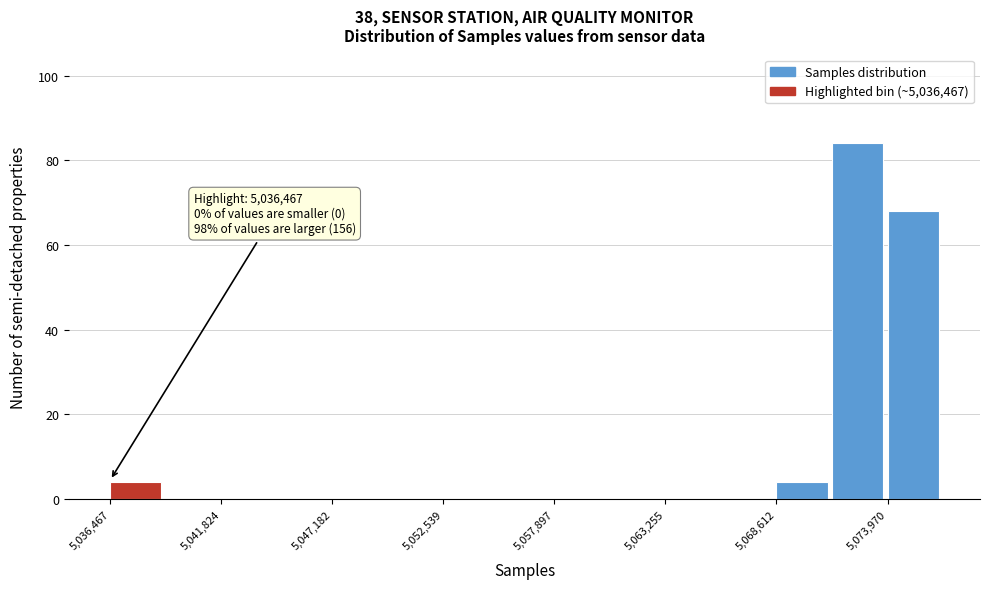

Around what value on the x-axis is the tallest bar? Give the approximate position of its centre, as read against the axis.

5073000